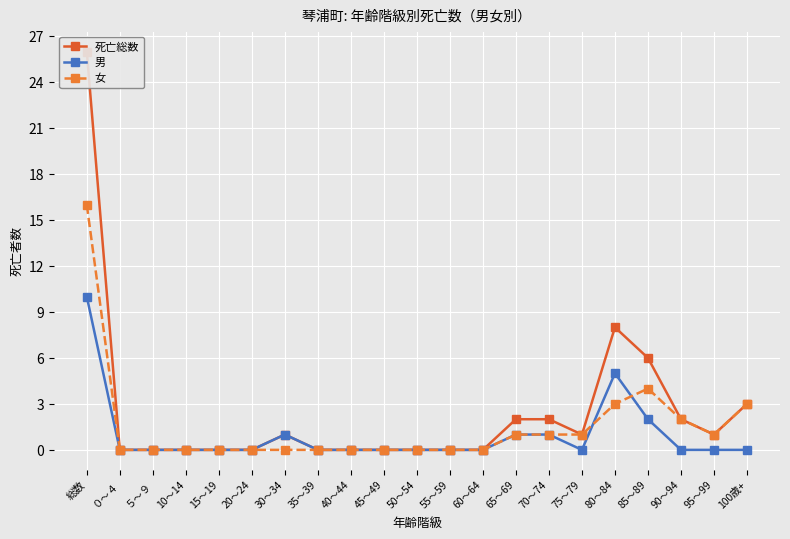

At which label is 女 closest to 8?

85～89